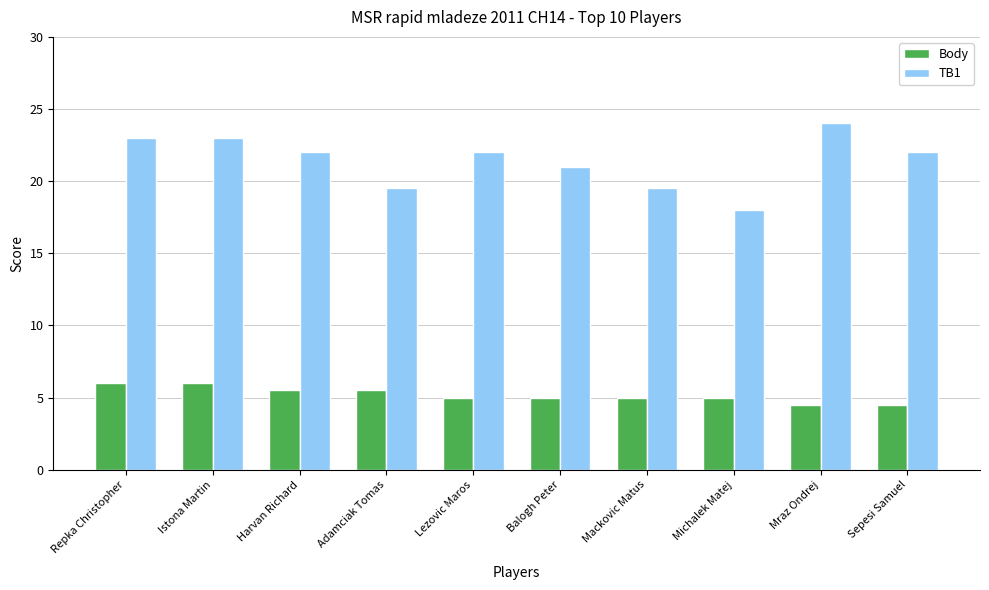

How many bars are there in total?

20